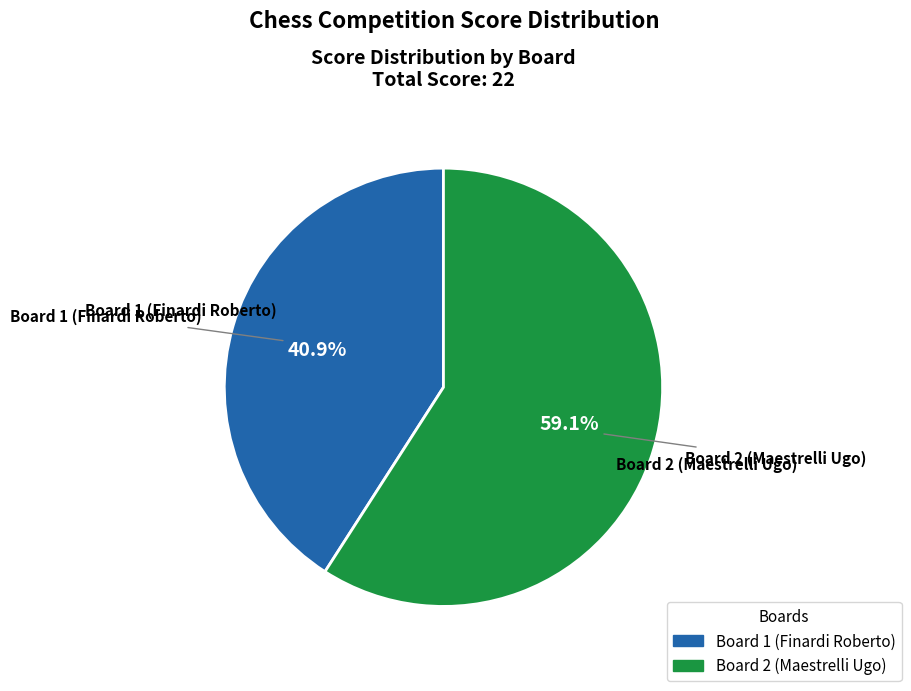

Is there any slice that represents more than half of the pie?

Yes